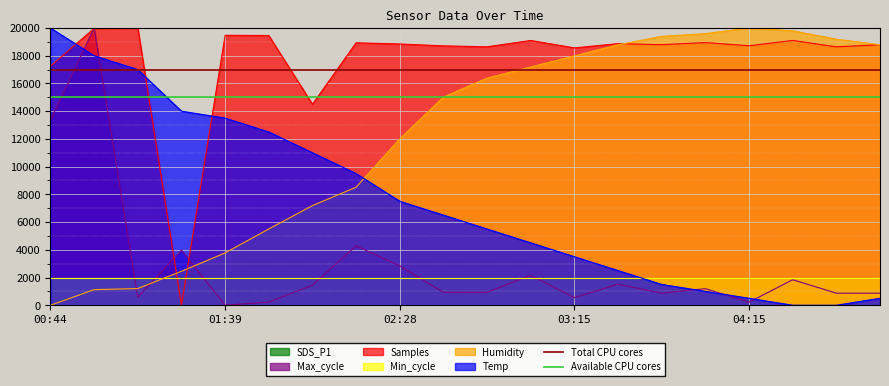

At which category is the sum across all series the highest?

00:44